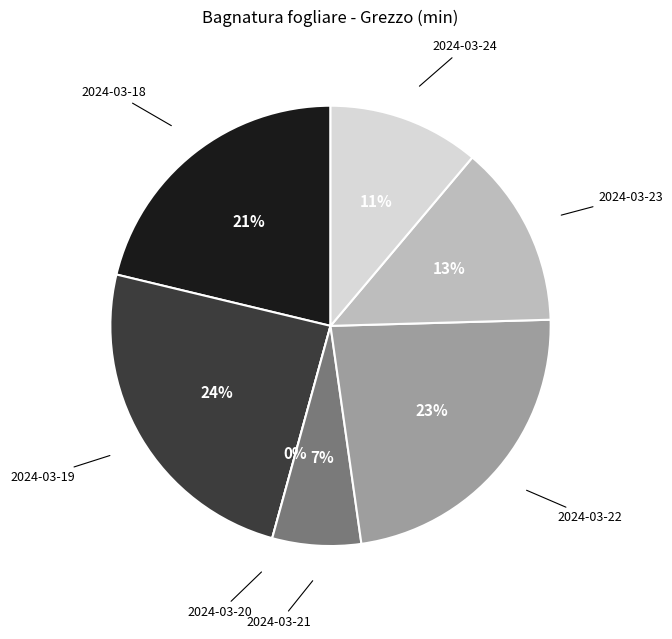

To the nearest percent, what portion does 2024-03-19 represent?

24%